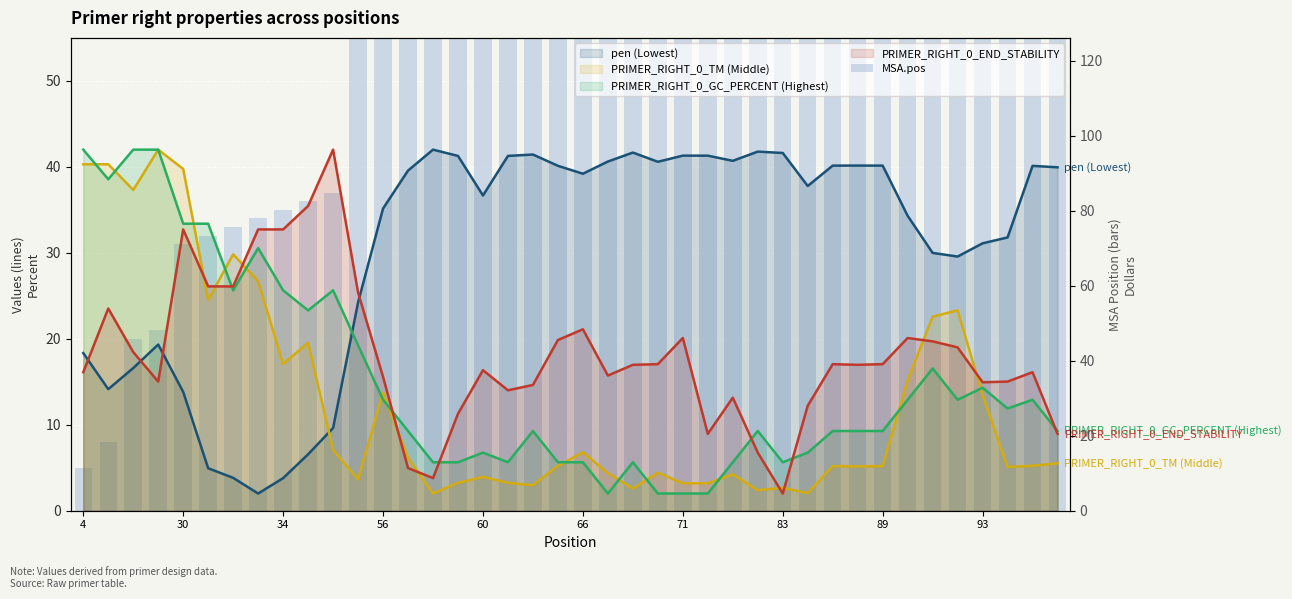

Approximately how many times larger is the value at 30 compared to 18?

0.1